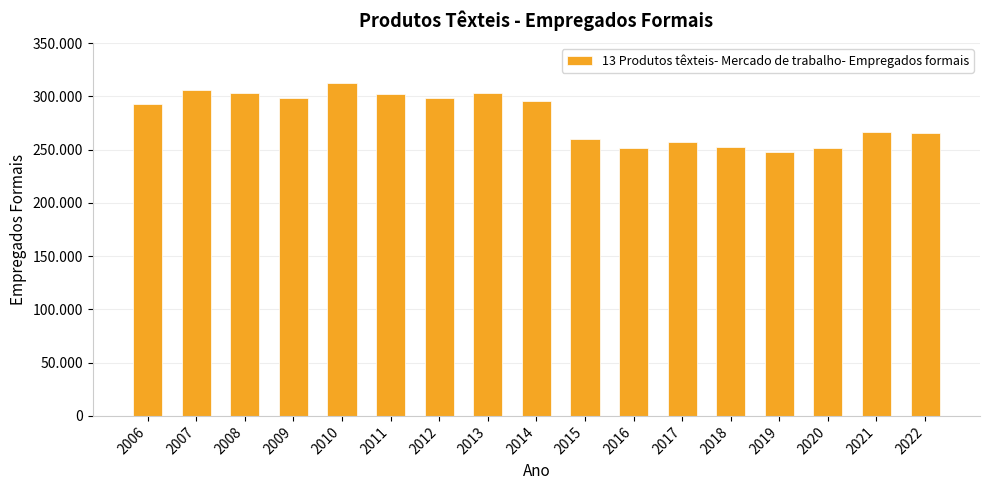

List the labels in order of value, largest first.

2010, 2007, 2008, 2013, 2011, 2012, 2009, 2014, 2006, 2021, 2022, 2015, 2017, 2018, 2020, 2016, 2019